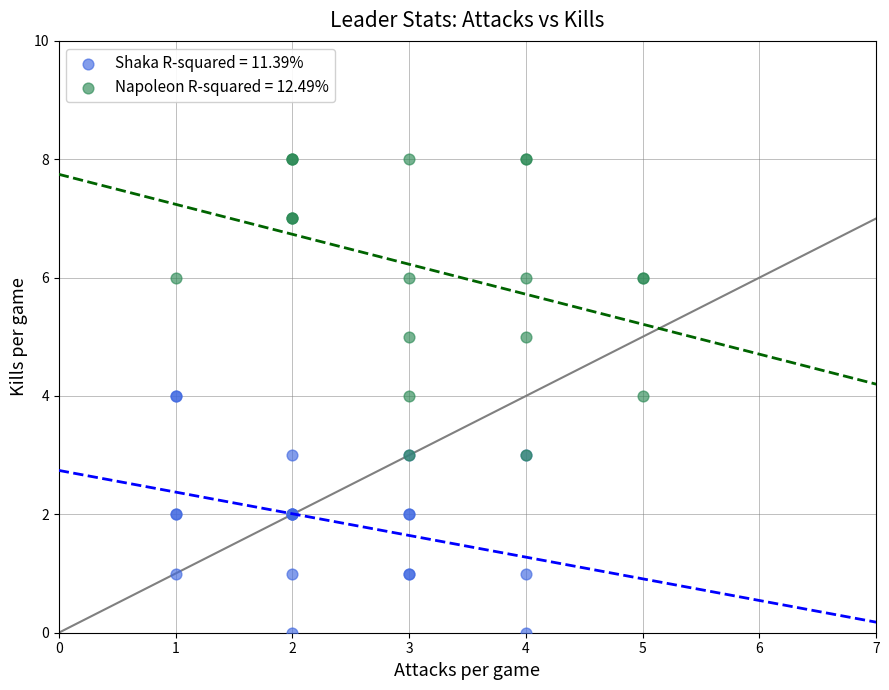

Which series contains the highest Y value?

Napoleon R-squared = 12.49%